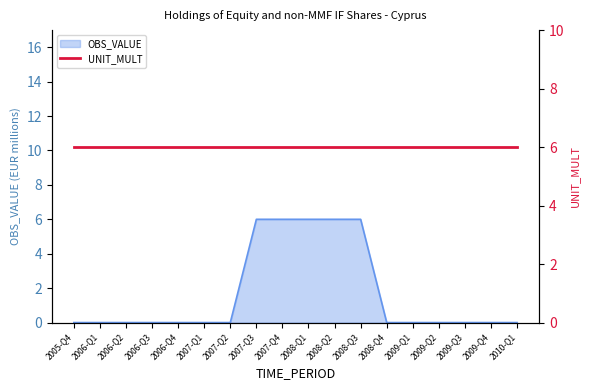

Count the values in the range 0 to 6.

18